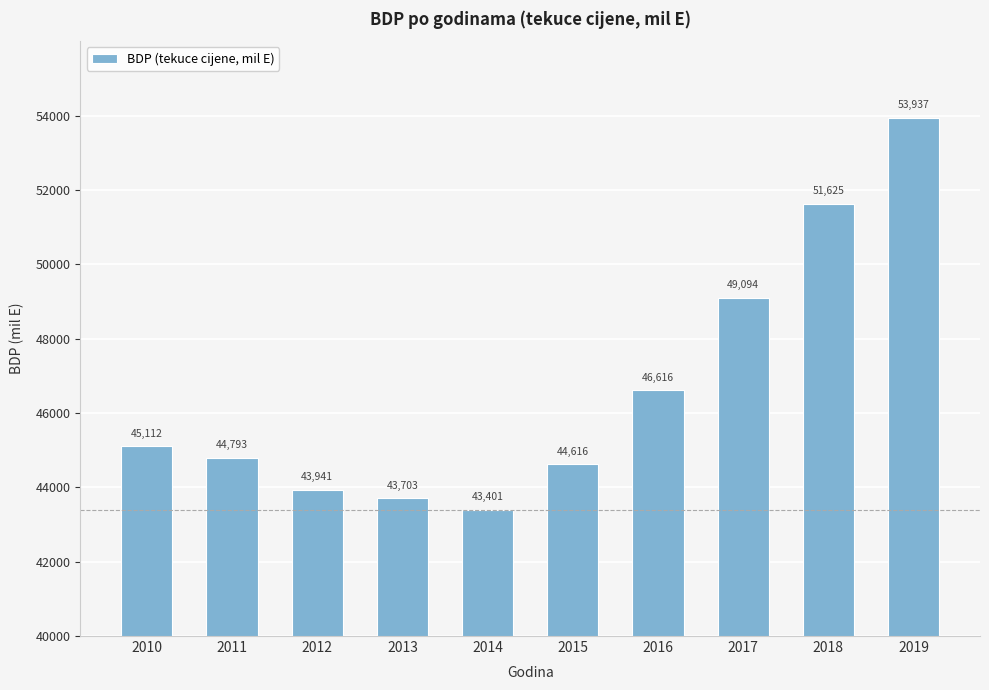

How many data points are less than 45111?

5